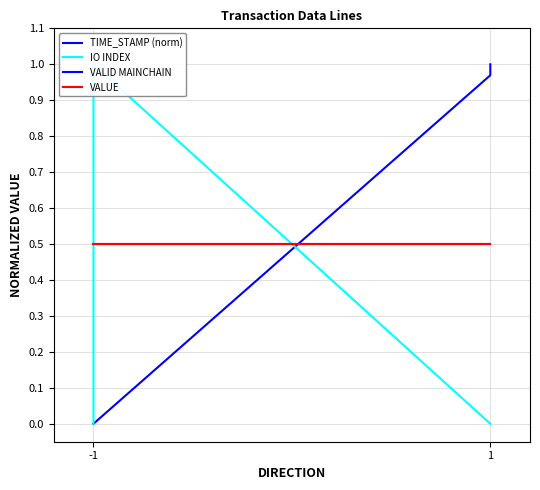

The value of VALUE at 1 is 0.5. True or false?

True